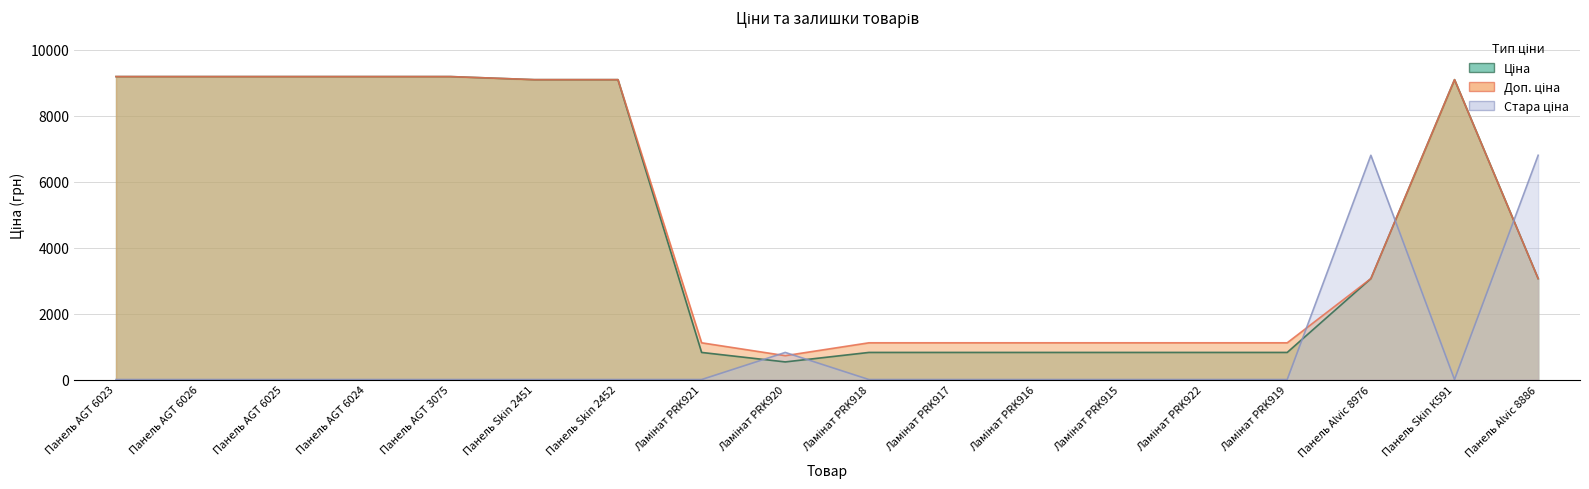

Rank the series by their maximum value, from highest to lowest.

Ціна, Доп. ціна, Стара ціна